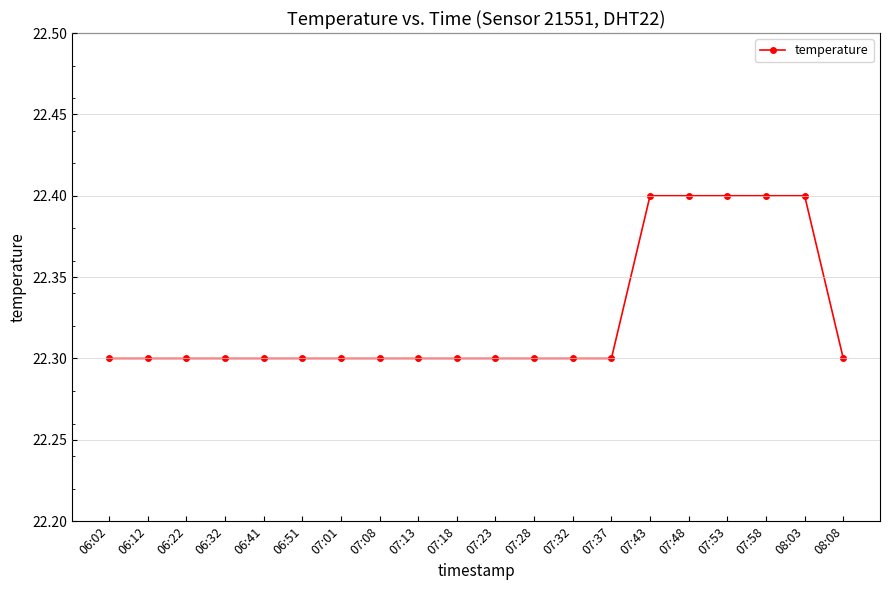

What position from the left is 06:02?

1